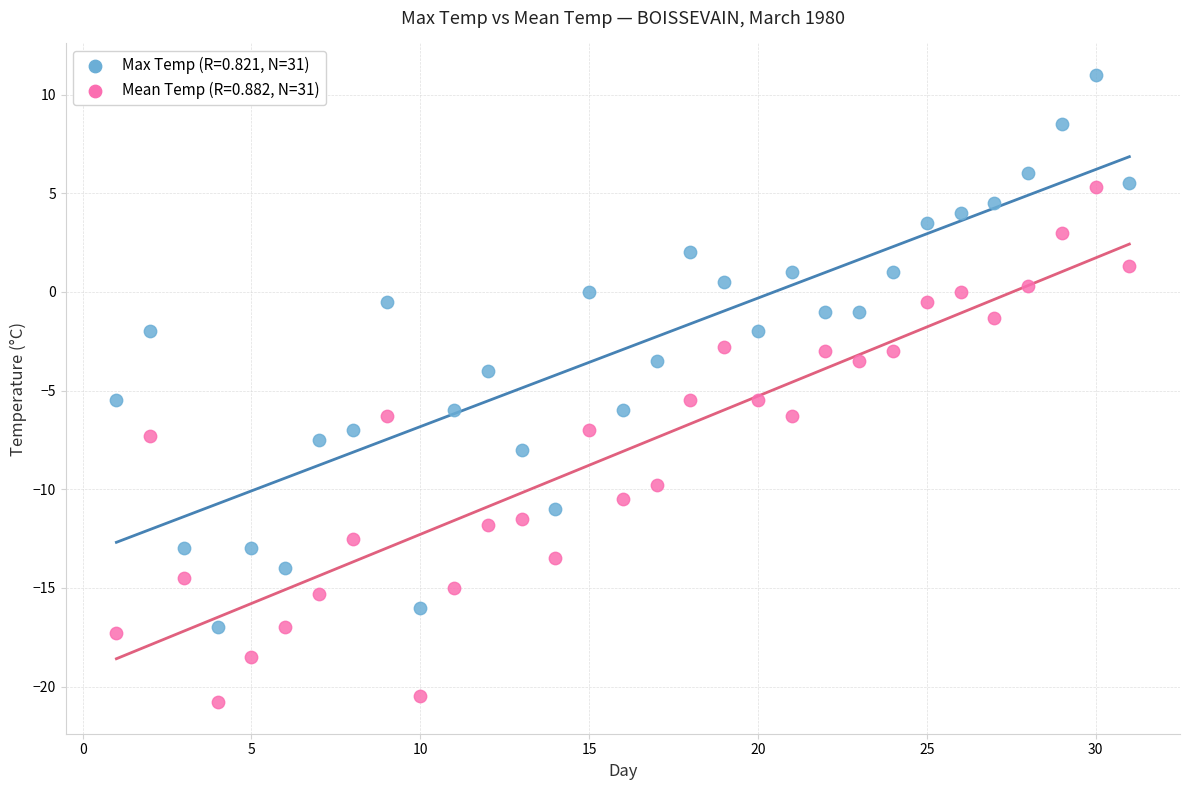

Across all data points, what is the range of X values (max minus min)?

30.0